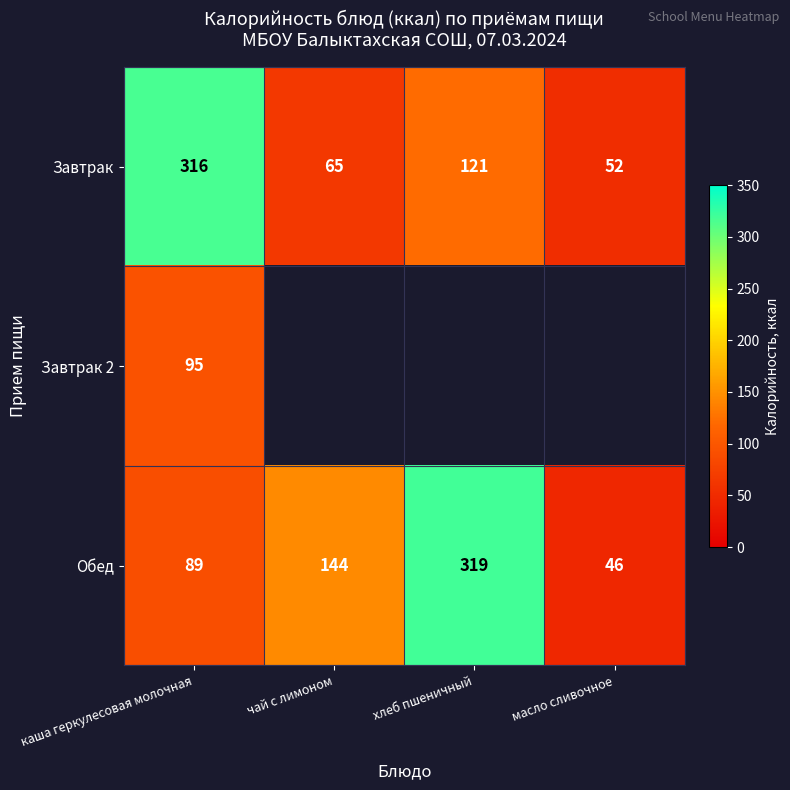

List the labels in order of Обед value, smallest first.

масло сливочное, каша геркулесовая молочная, чай с лимоном, хлеб пшеничный